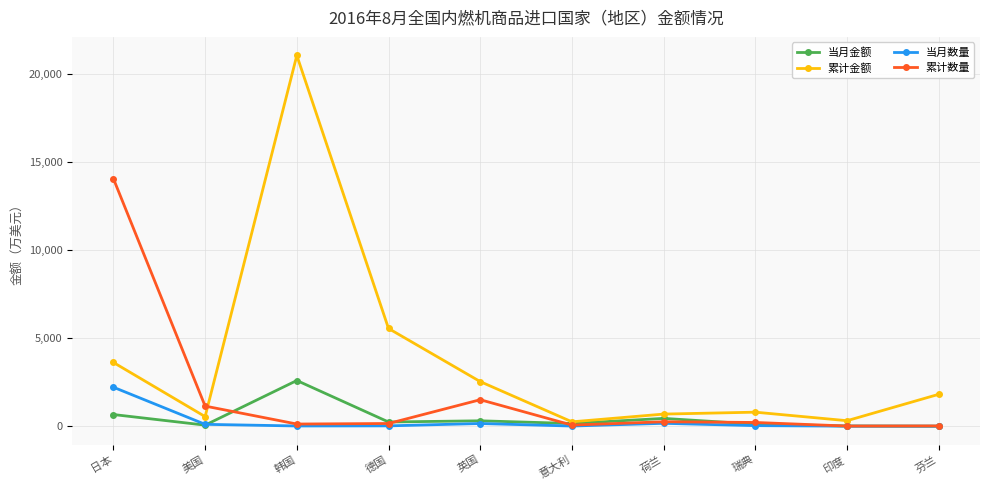

At how many categories does at least one series exceed 11644?

2